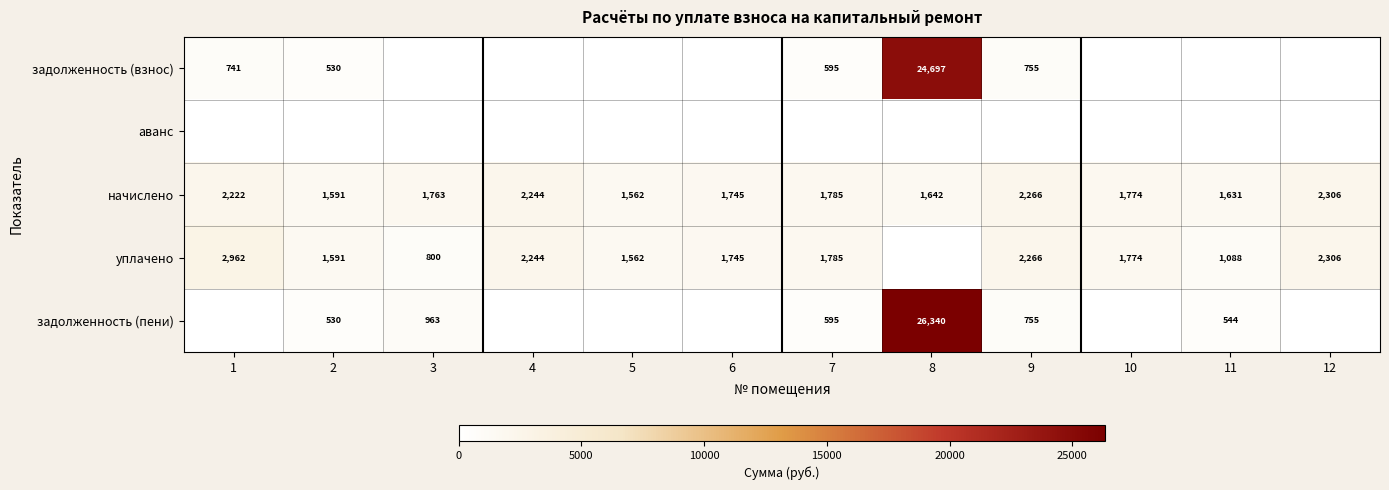

What is the difference between the highest and lowest values at 12?

2305.9